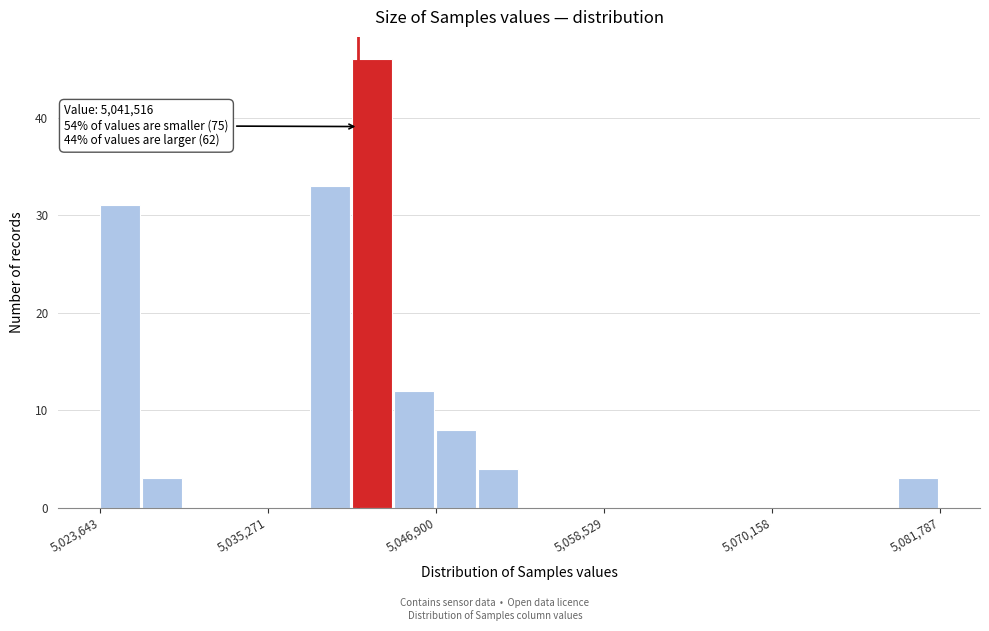

Read against the x-axis, roughly where is the centre of the tallest bar?

5042000